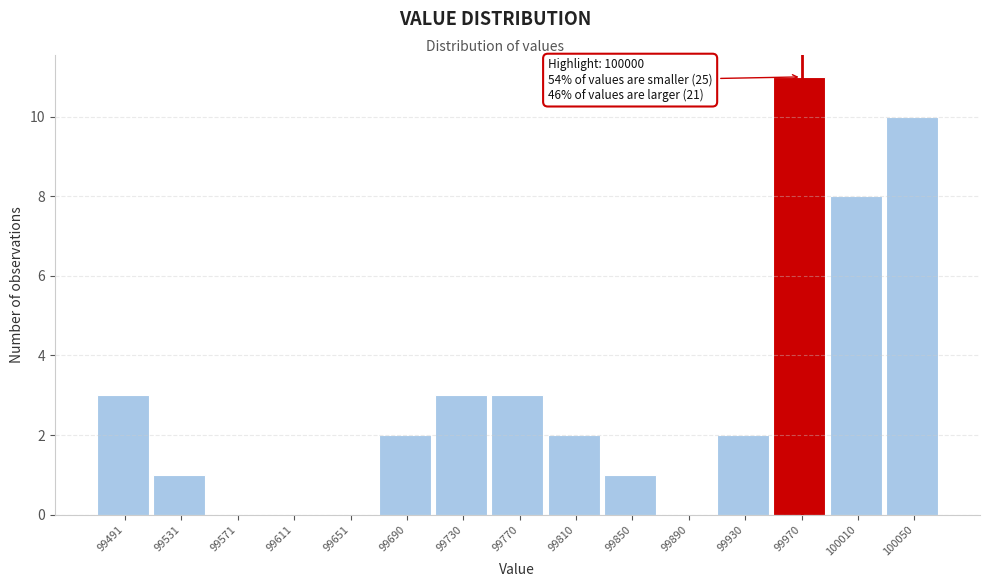

Reading left to right, what are all the values shown in this chart?

99491=3	99531=1	99571=0	99611=0	99651=0	99690=2	99730=3	99770=3	99810=2	99850=1	99890=0	99930=2	99970=11	100010=8	100050=10